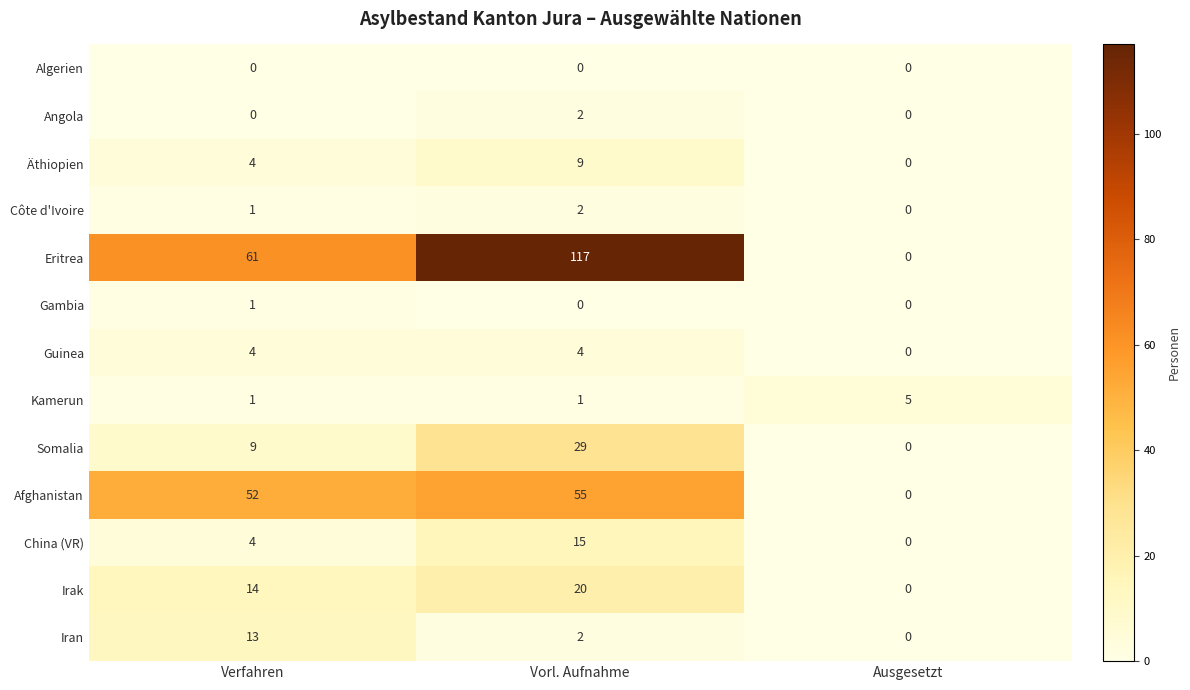

At which label does Guinea reach its minimum?

Ausgesetzt